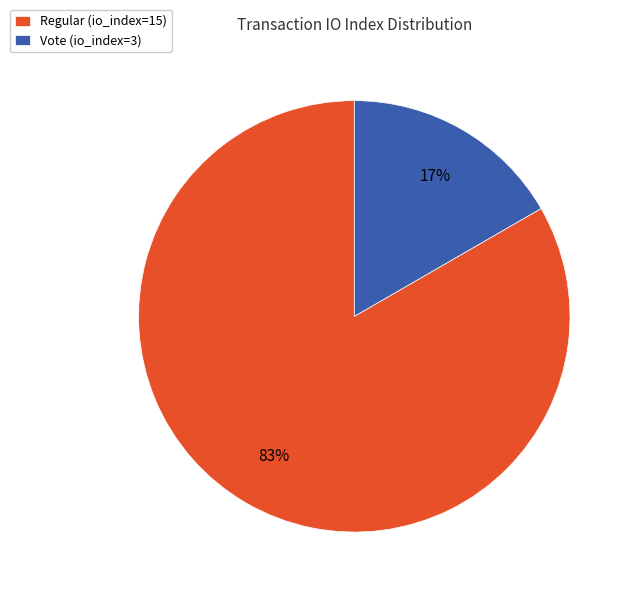

Is the sum of Regular (io_index=15) and Vote (io_index=3) greater than half?

Yes